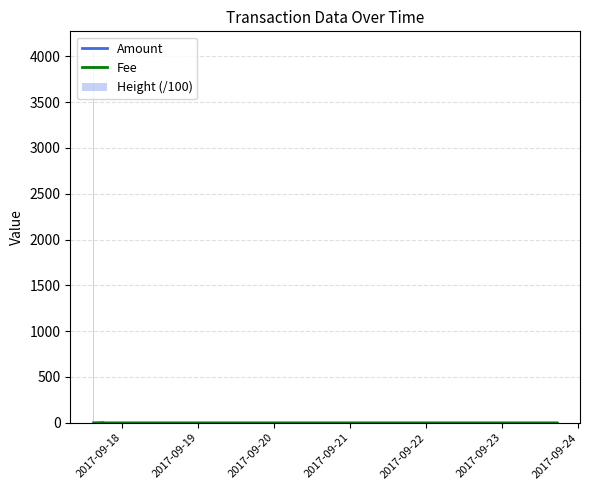

The value of Amount at 2017-09-22 is 0.0. True or false?

False